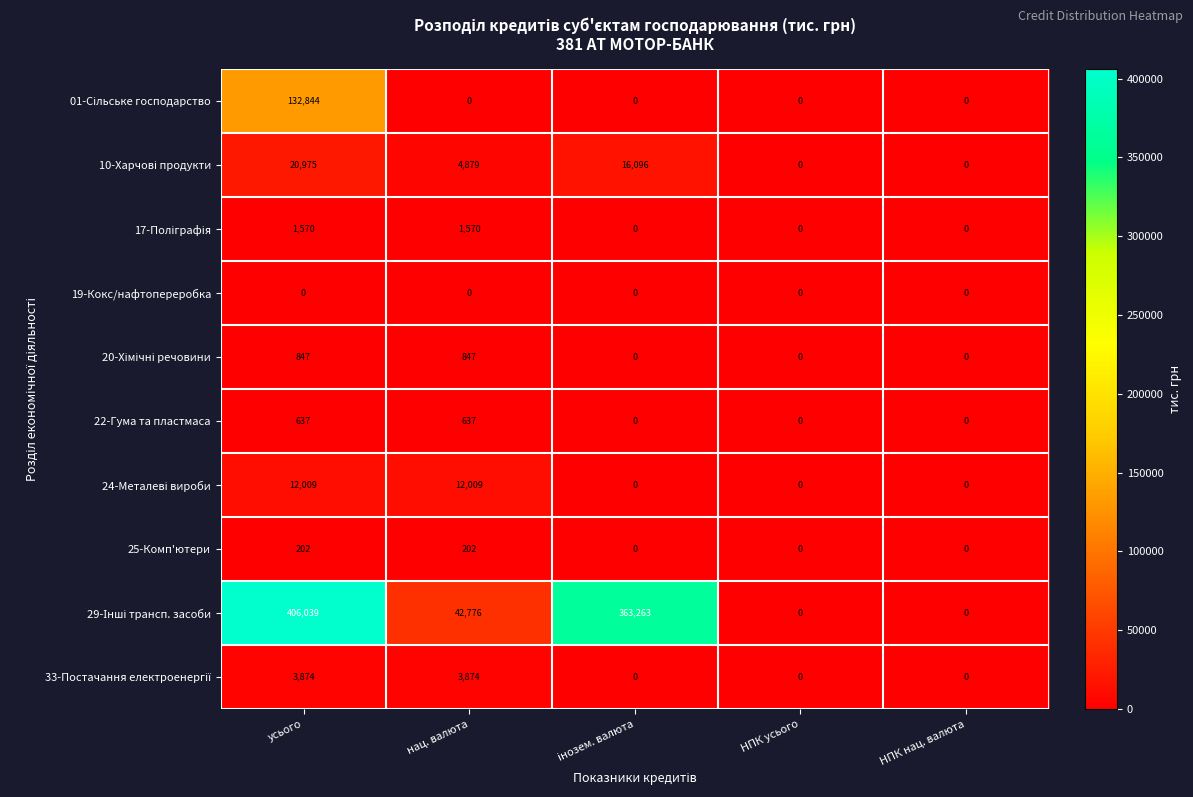

Count the 25-Комп'ютери values in the range 0 to 202.

5